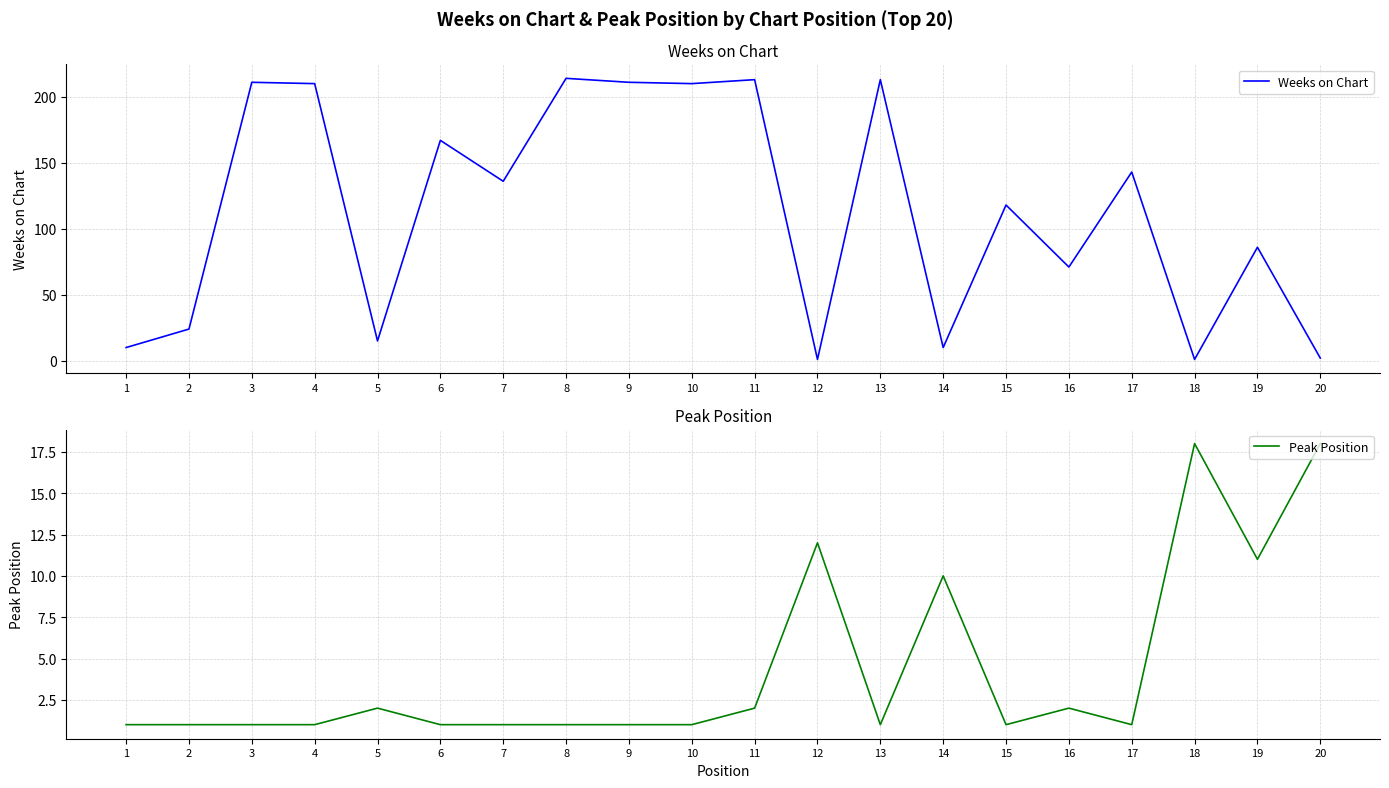

Is the value of Peak Position at 20 greater than the value of Weeks on Chart at 15?

No